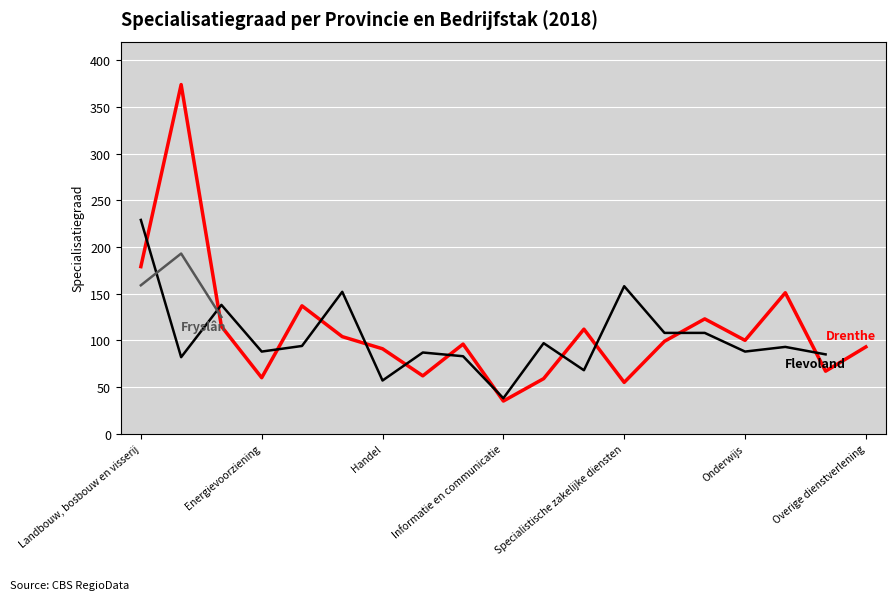

Reading right to left, list all the values displayed in this chart.

Drenthe: 93	67	151	100	123	99	55	112	59	35	96	62	91	104	137	60	115	374	179
Flevoland: 0	85	93	88	108	108	158	68	97	38	83	87	57	152	94	88	138	82	229
Fryslân: 0	0	0	0	0	0	0	0	0	0	0	0	0	0	0	0	125	193	159